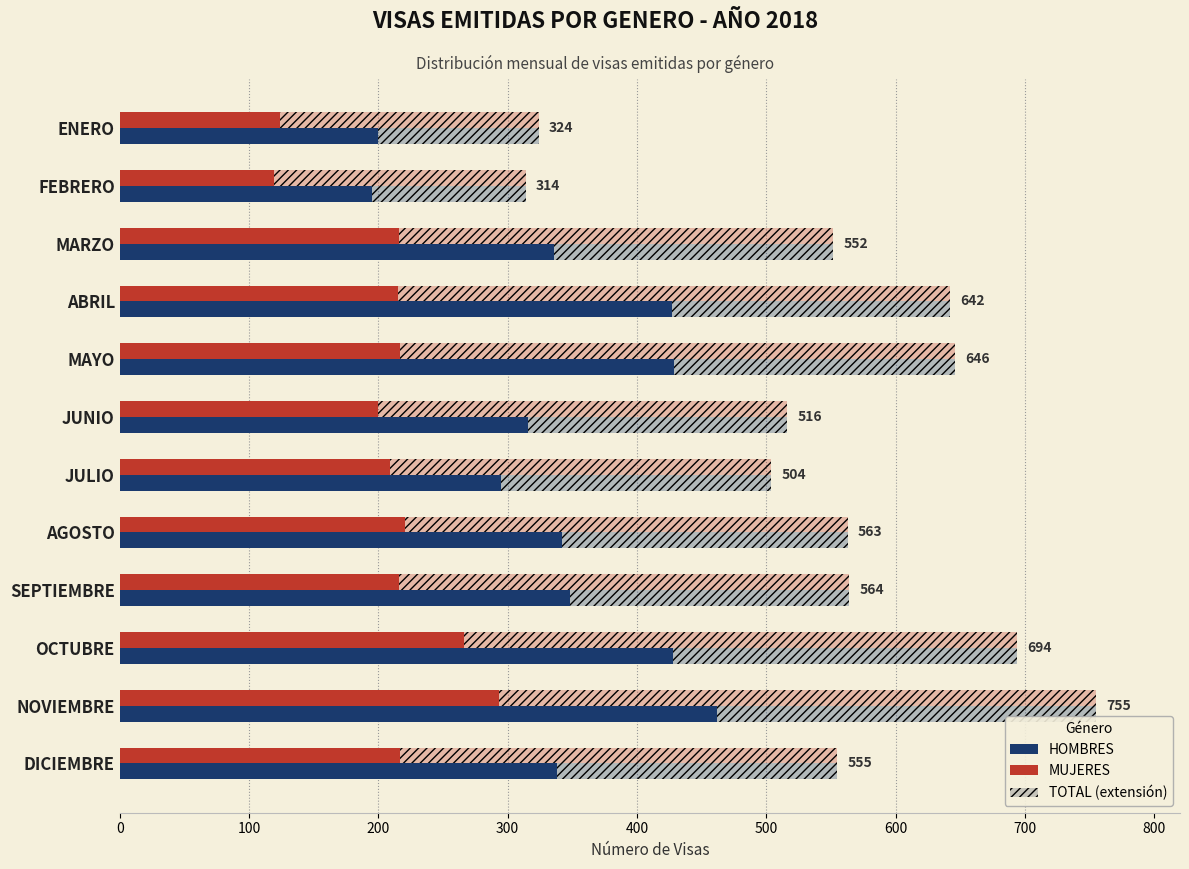

Rank the series by their average value, from highest to lowest.

HOMBRES, MUJERES